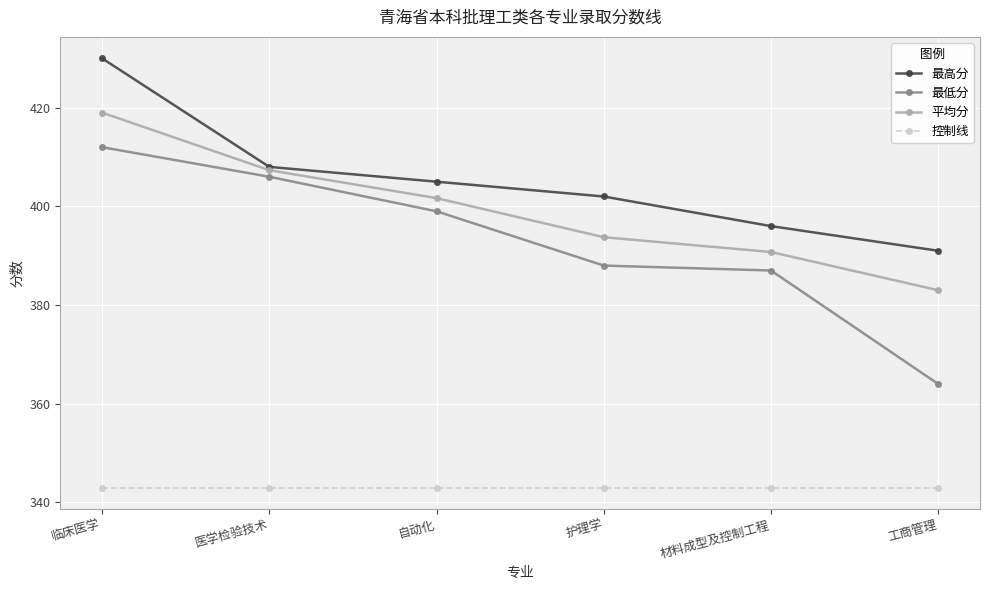

The value of 平均分 at 自动化 is 126.1. True or false?

False